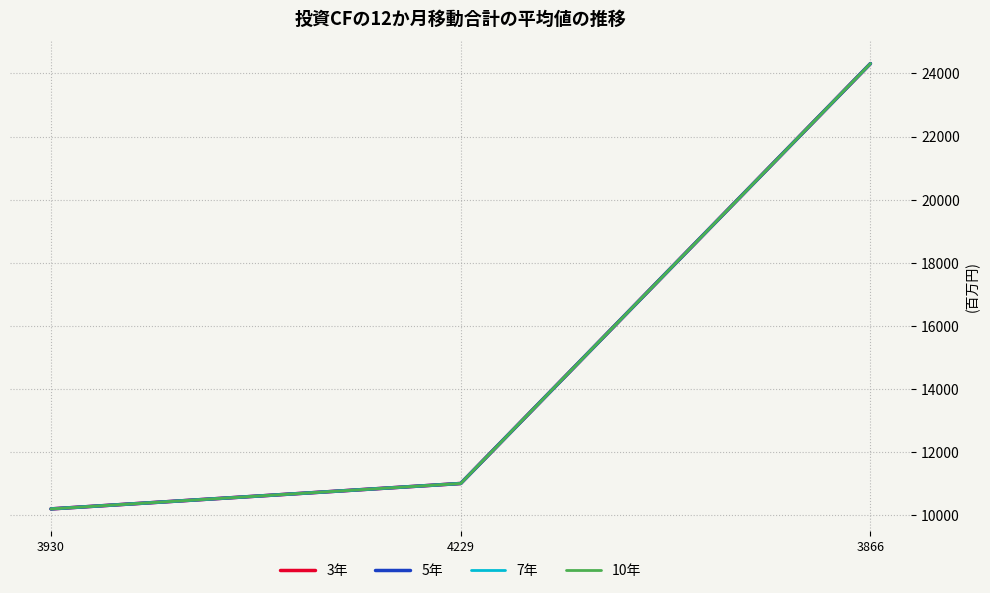

Which series has the largest range (max minus min)?

3年